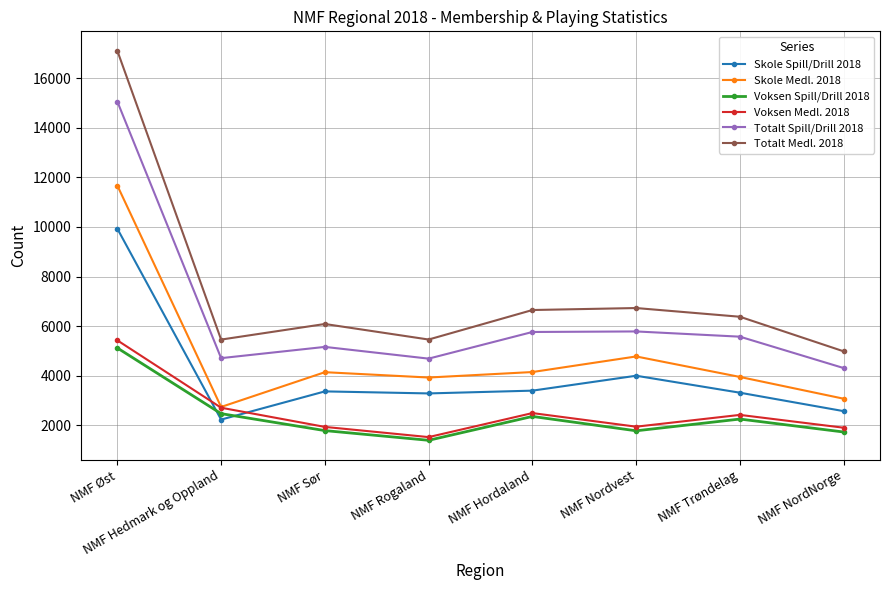

At how many categories does at least one series exceed 17055?

1